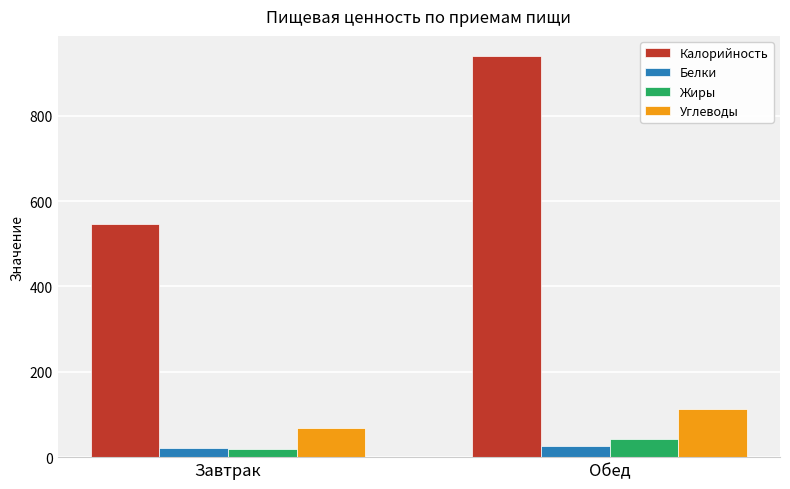

What is the greatest value displayed?

939.9